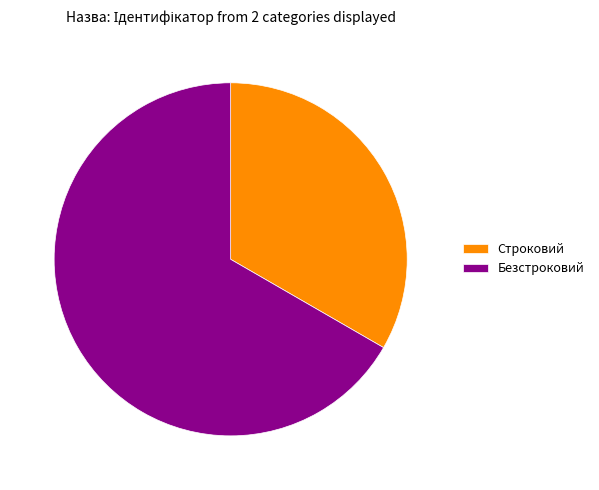

How many slices are in this pie chart?

2